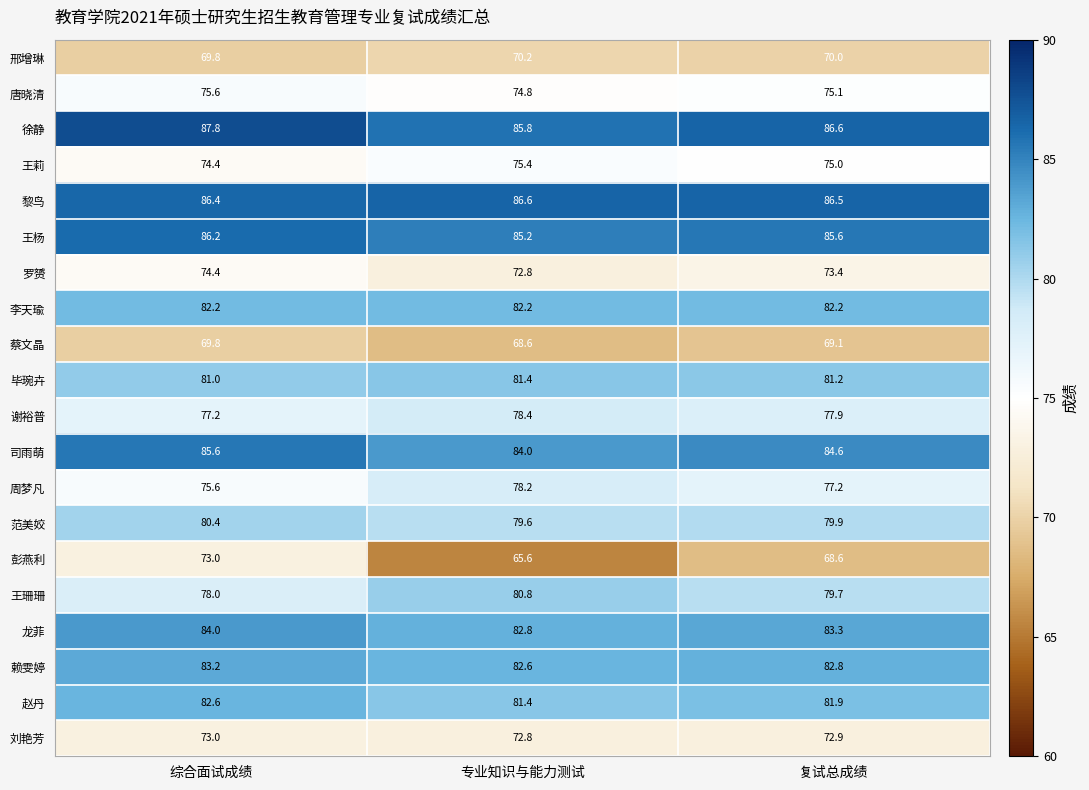

What is the difference between the maximum and minimum values in the 邢增琳 series?

0.4